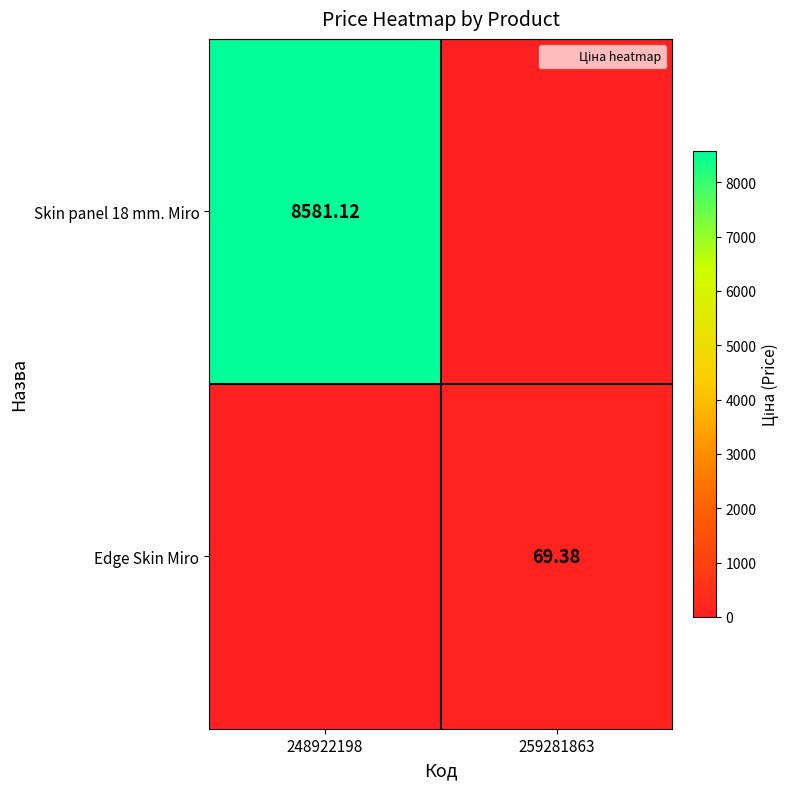

The value of Edge Skin Miro at 259281863 is 69.4. True or false?

True